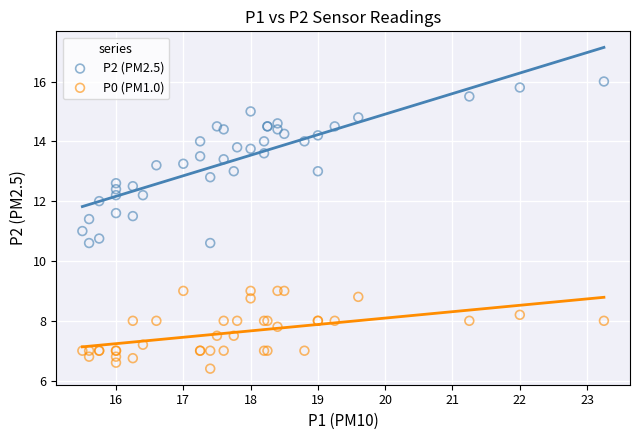

What are all the series names shown in the legend?

P2 (PM2.5), P0 (PM1.0)